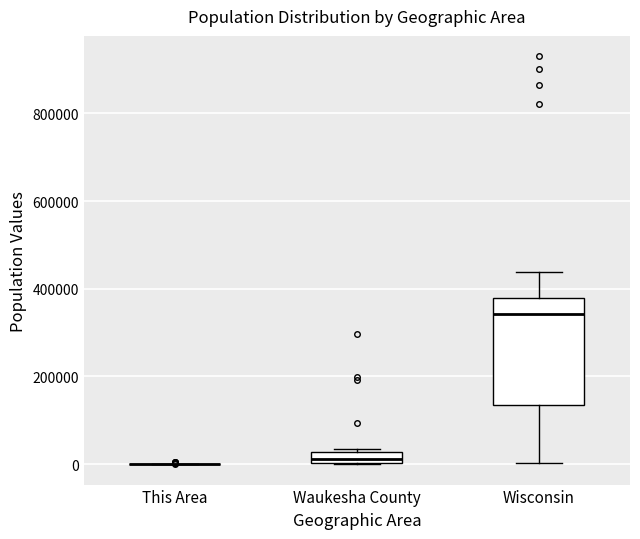

Which box is the tallest, from its lower edge to its upper edge?

Wisconsin